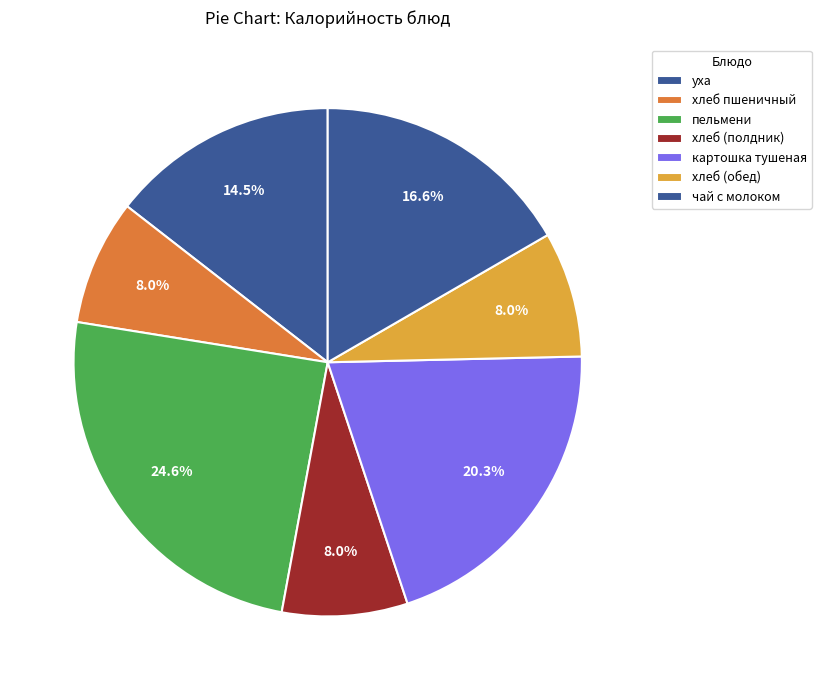

How many segments does this pie chart have?

7